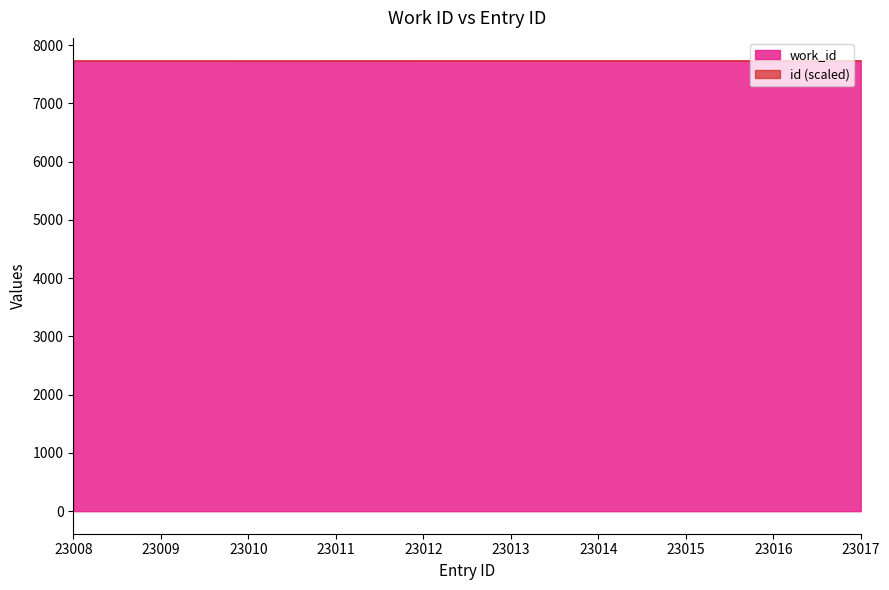

True or false: work_id has more than 1 points higher than both neighbors.

False